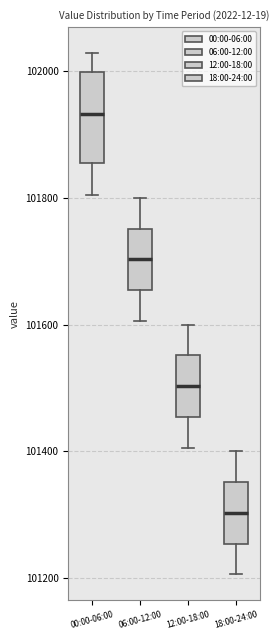

Reading left to right, transcribe this box plot: for each box, give where its median line is, the range the box spans, and where its two whiskers end, as read against the y-axis. The values are not printed on the chart, so give them approximately, as read against the axis.

00:00-06:00: median 101940, box 101860 to 102000, whiskers 101800 to 102020
06:00-12:00: median 101700, box 101660 to 101760, whiskers 101600 to 101800
12:00-18:00: median 101500, box 101460 to 101560, whiskers 101400 to 101600
18:00-24:00: median 101300, box 101260 to 101360, whiskers 101200 to 101400